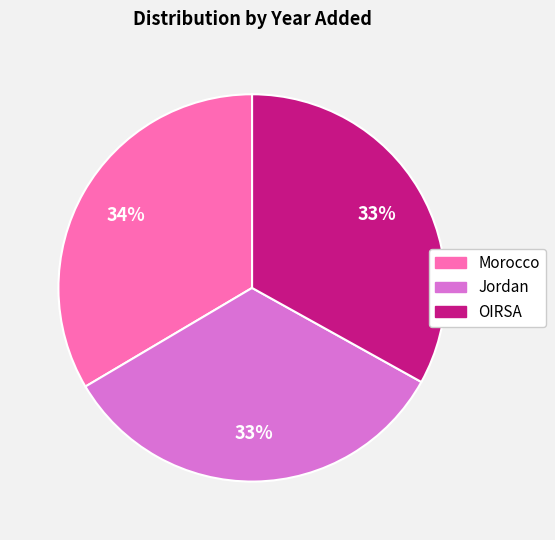

True or false: OIRSA accounts for 26% of the total.

False